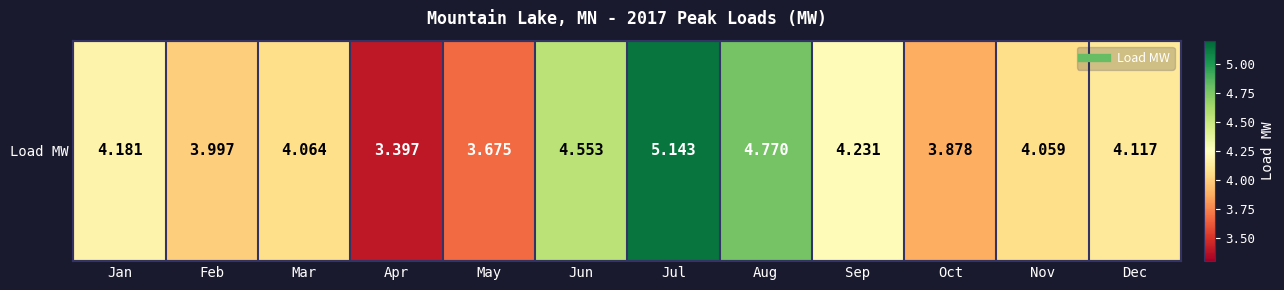

What is the change in value from Jul to Nov?

-1.1